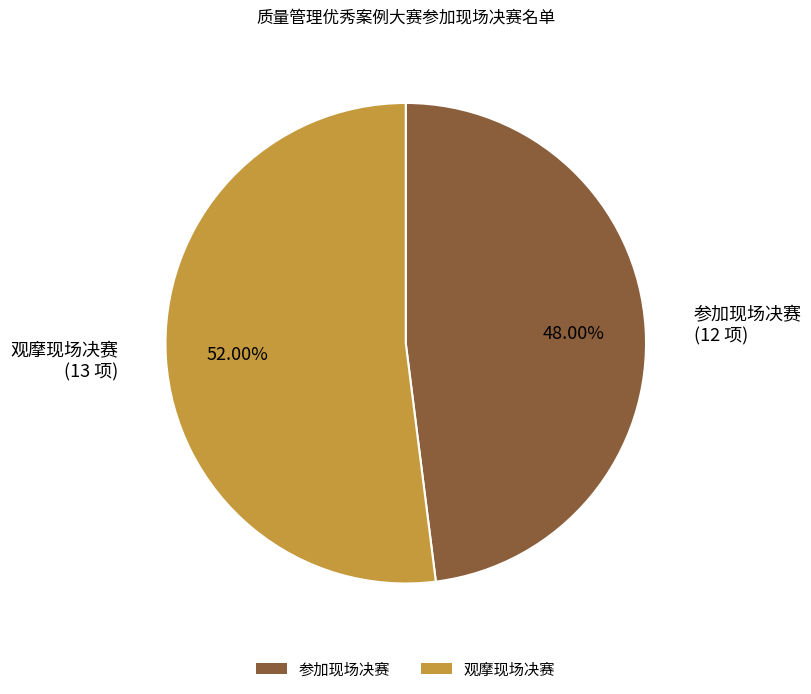

How much of the chart is everything except 观摩现场决赛?

48.0%